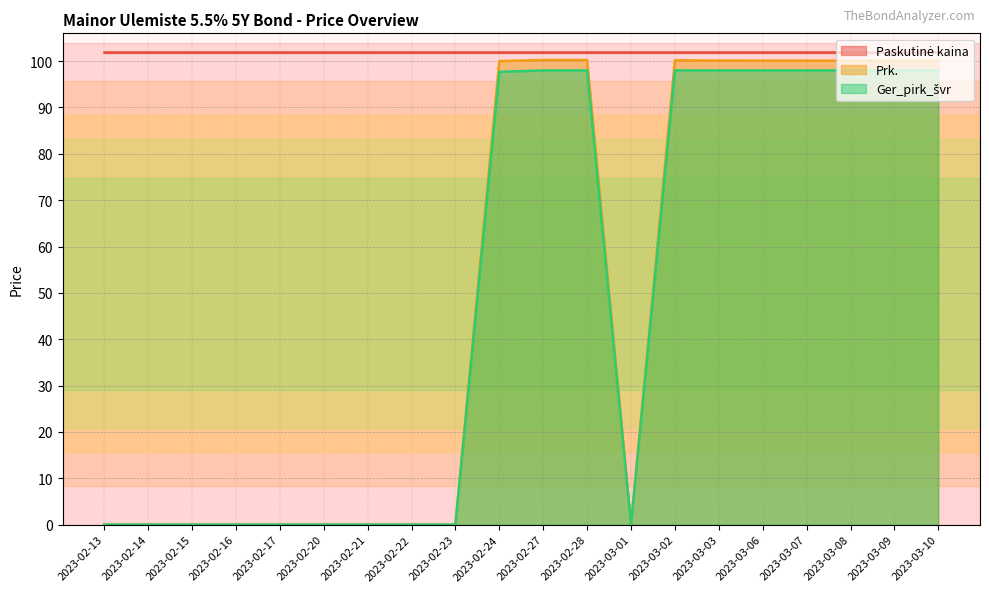

What position from the left is 2023-02-24?

10